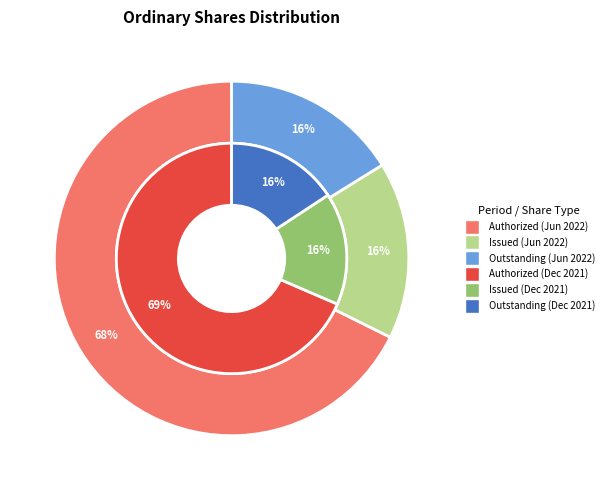

Which slice represents more than half of the pie?

Ordinary shares authorized